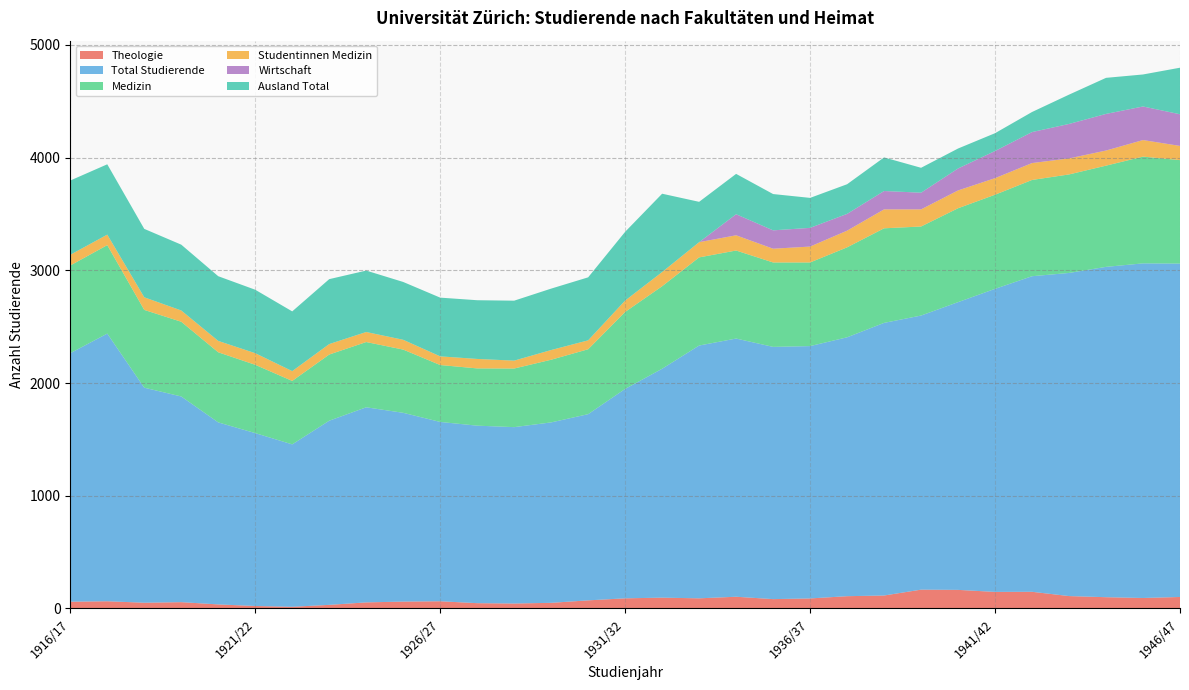

Reading right to left, extract all data points from this chart.

Theologie: 1946/47=102	1945/46=93	1944/45=100	1943/44=110	1942/43=148	1941/42=147	1940/41=165	1939/40=167	1938/39=115	1937/38=109	1936/37=89	1935/36=83	1934/35=104	1933/34=90	1932/33=96	1931/32=90	1930/31=72	1929/30=50	1928/29=44	1927/28=47	1926/27=64	1925/26=61	1924/25=54	1923/24=32	1922/23=15	1921/22=22	1920/21=36	1919/20=56	1918/19=51	1917/18=64	1916/17=60
Total Studierende: 1946/47=2958	1945/46=2969	1944/45=2931	1943/44=2867	1942/43=2800	1941/42=2689	1940/41=2553	1939/40=2432	1938/39=2419	1937/38=2297	1936/37=2239	1935/36=2238	1934/35=2291	1933/34=2243	1932/33=2031	1931/32=1858	1930/31=1652	1929/30=1601	1928/29=1565	1927/28=1575	1926/27=1591	1925/26=1675	1924/25=1731	1923/24=1634	1922/23=1441	1921/22=1534	1920/21=1615	1919/20=1825	1918/19=1908	1917/18=2375	1916/17=2205
Medizin: 1946/47=918	1945/46=947	1944/45=898	1943/44=874	1942/43=854	1941/42=835	1940/41=833	1939/40=790	1938/39=839	1937/38=798	1936/37=742	1935/36=749	1934/35=781	1933/34=782	1932/33=732	1931/32=683	1930/31=576	1929/30=556	1928/29=520	1927/28=508	1926/27=505	1925/26=561	1924/25=579	1923/24=587	1922/23=563	1921/22=606	1920/21=622	1919/20=663	1918/19=690	1917/18=785	1916/17=778
Studentinnen Medizin: 1946/47=126	1945/46=147	1944/45=134	1943/44=142	1942/43=150	1941/42=147	1940/41=158	1939/40=152	1938/39=168	1937/38=148	1936/37=141	1935/36=122	1934/35=135	1933/34=135	1932/33=126	1931/32=101	1930/31=79	1929/30=86	1928/29=70	1927/28=84	1926/27=77	1925/26=87	1924/25=89	1923/24=93	1922/23=87	1921/22=103	1920/21=101	1919/20=100	1918/19=112	1917/18=93	1916/17=95
Wirtschaft: 1946/47=281	1945/46=298	1944/45=325	1943/44=306	1942/43=275	1941/42=241	1940/41=195	1939/40=148	1938/39=163	1937/38=149	1936/37=166	1935/36=163	1934/35=187	1933/34=0	1932/33=0	1931/32=0	1930/31=0	1929/30=0	1928/29=0	1927/28=0	1926/27=0	1925/26=0	1924/25=0	1923/24=0	1922/23=0	1921/22=0	1920/21=0	1919/20=0	1918/19=0	1917/18=0	1916/17=0
Ausland Total: 1946/47=413	1945/46=284	1944/45=320	1943/44=260	1942/43=178	1941/42=158	1940/41=177	1939/40=221	1938/39=298	1937/38=263	1936/37=266	1935/36=322	1934/35=358	1933/34=358	1932/33=695	1931/32=610	1930/31=559	1929/30=545	1928/29=532	1927/28=521	1926/27=521	1925/26=513	1924/25=545	1923/24=576	1922/23=530	1921/22=563	1920/21=574	1919/20=584	1918/19=607	1917/18=624	1916/17=659